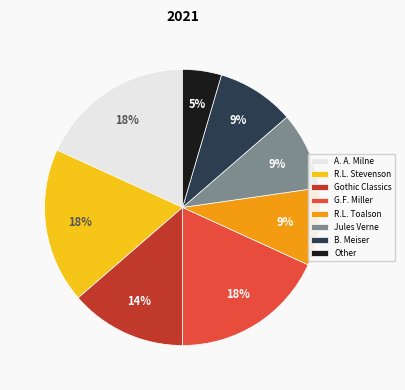

What percentage is the Jules Verne slice, to the nearest percent?

9%